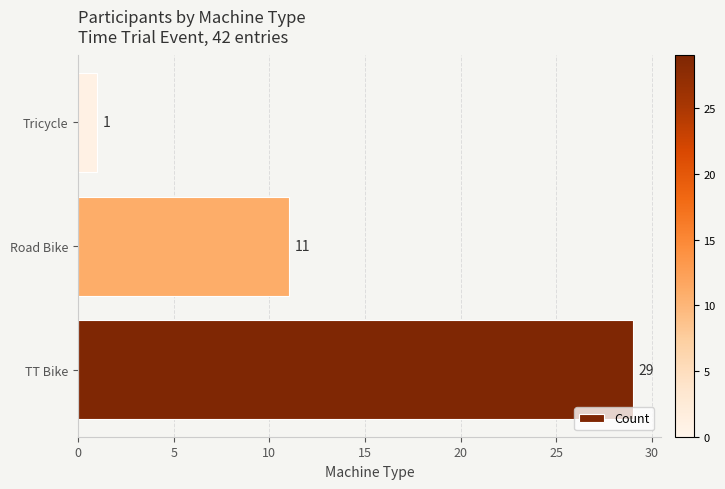

At which category does the chart reach its minimum across all series?

Tricycle